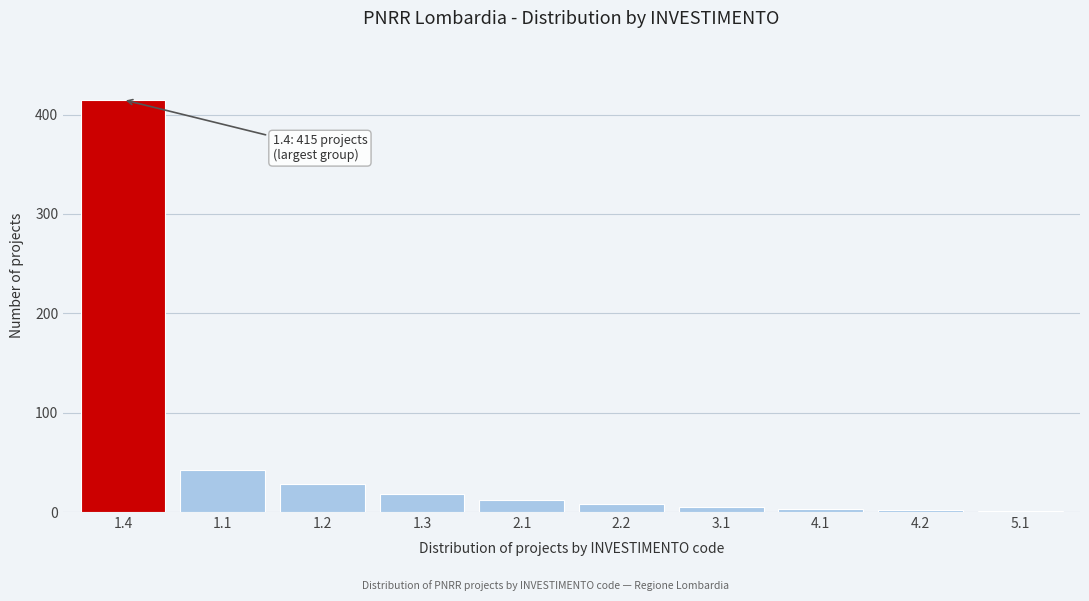

The value at 1.3 is 18. True or false?

True